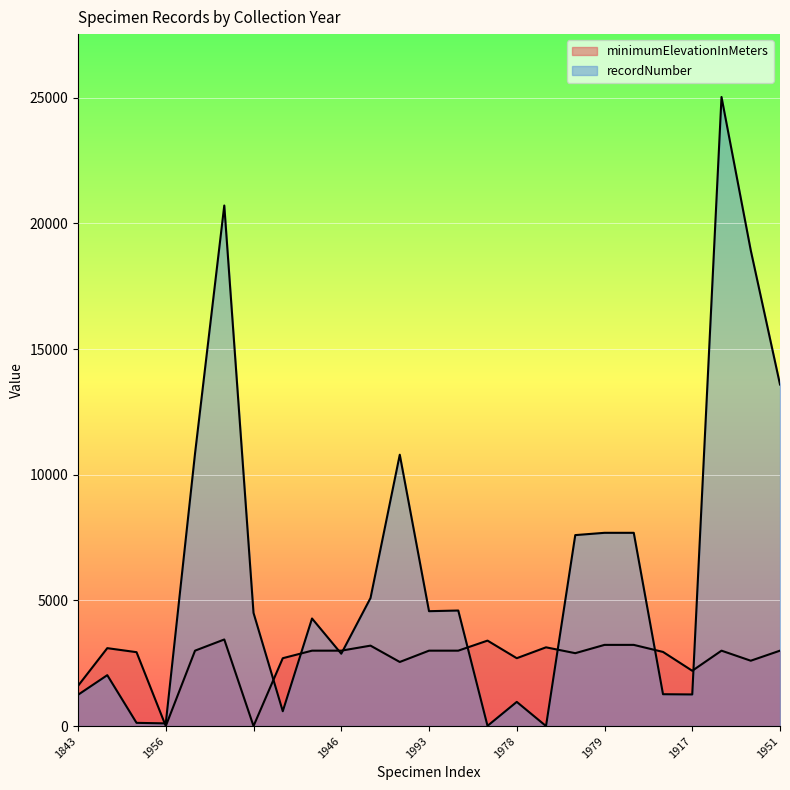

Is the value of minimumElevationInMeters at 1999 greater than the value of recordNumber at 1965?

No